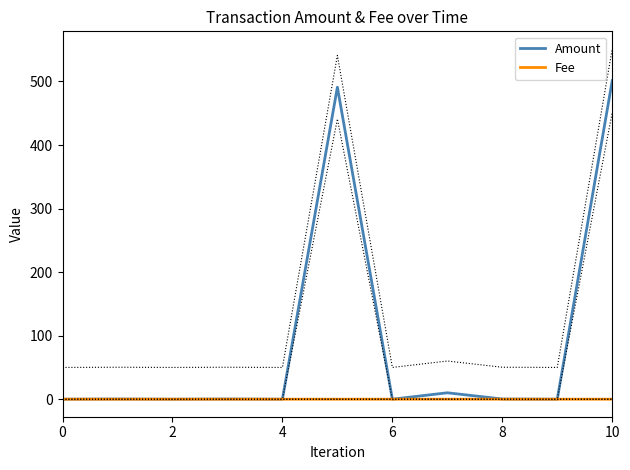

What is the average value of the Amount series?

91.2